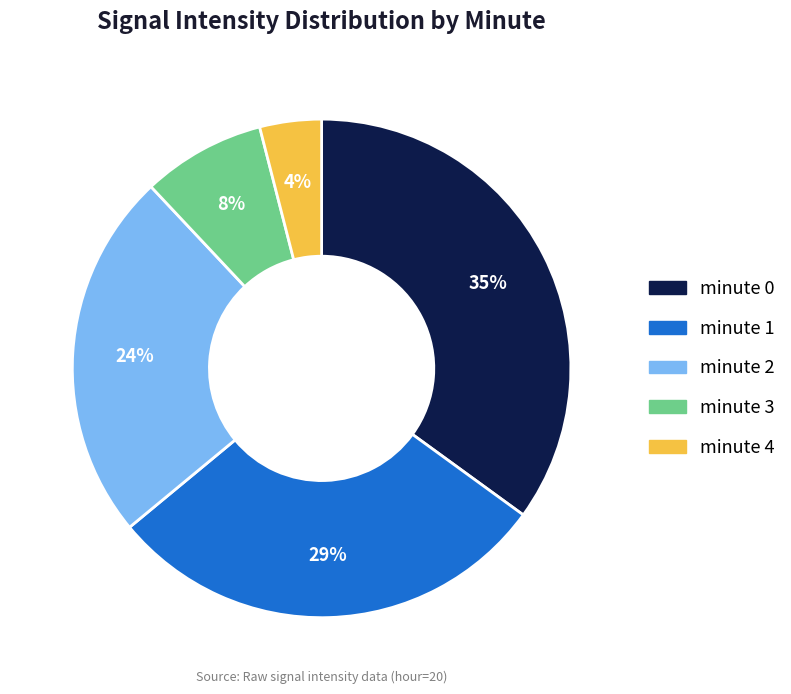

Is minute 3 the majority of the pie?

No